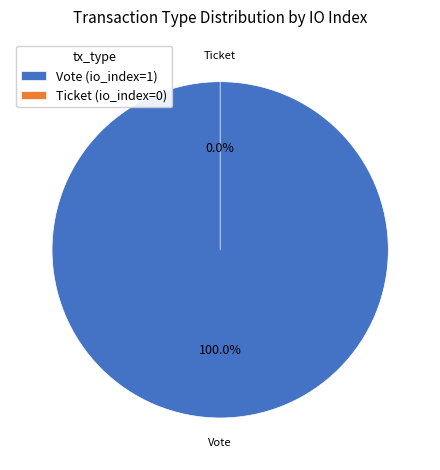

Does any single category account for the majority?

Yes